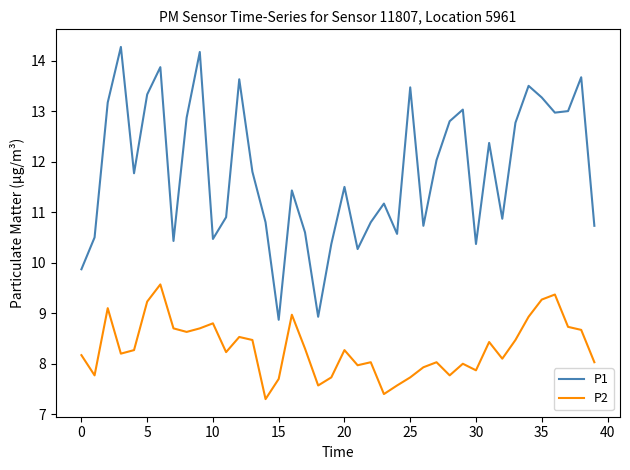

List the series in order of their peak value, highest first.

P1, P2